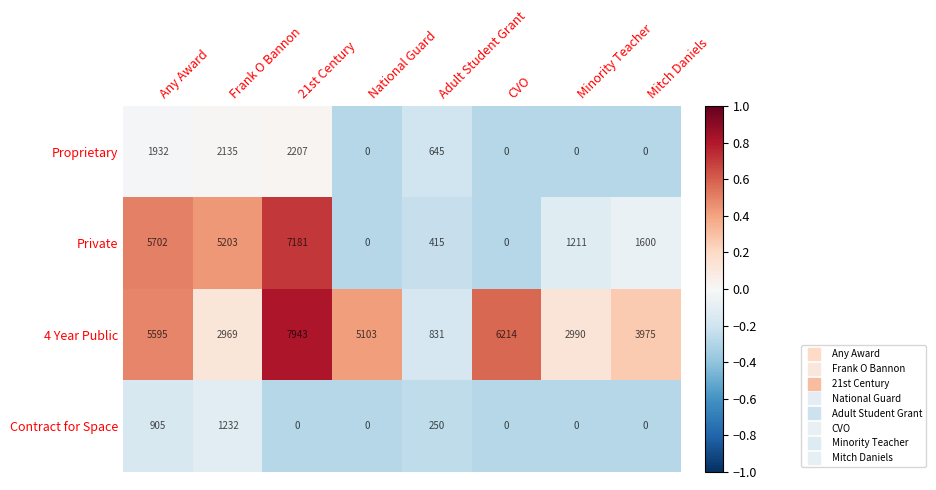

Which category has the highest value across all series?

21st Century